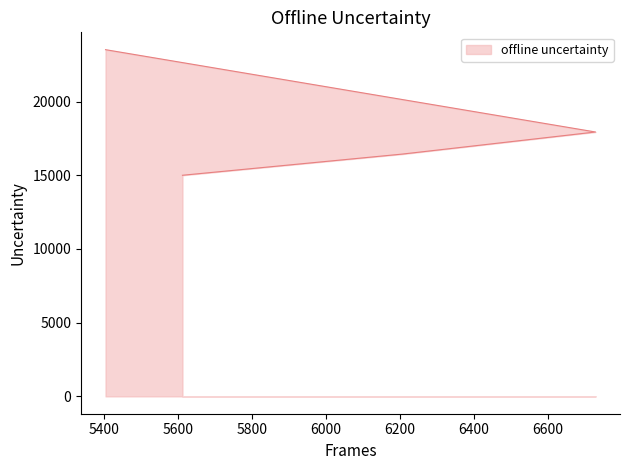

Where does the data first go above 17934?

5404